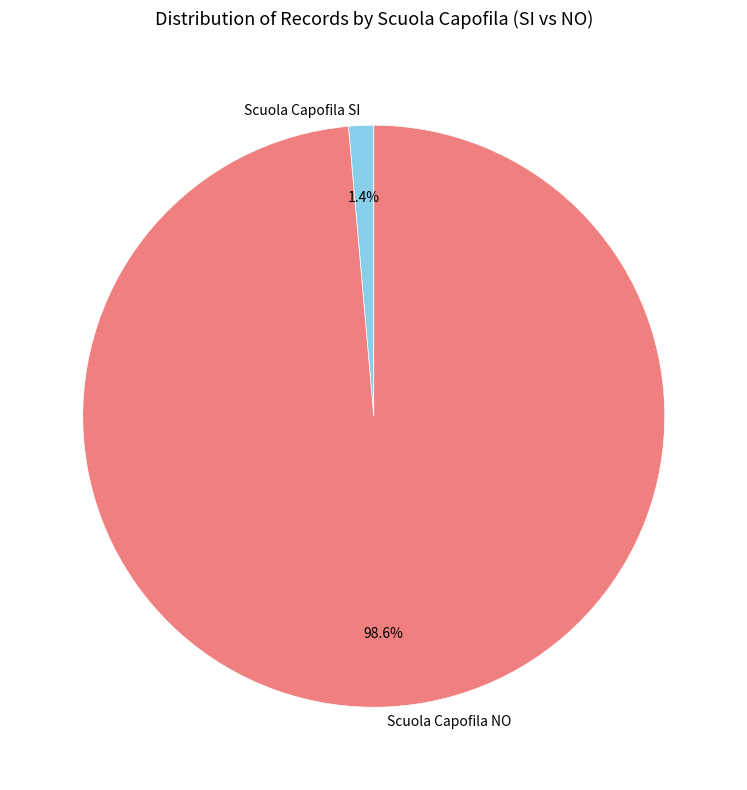

What portion of the pie excludes Scuola Capofila SI?

98.6%